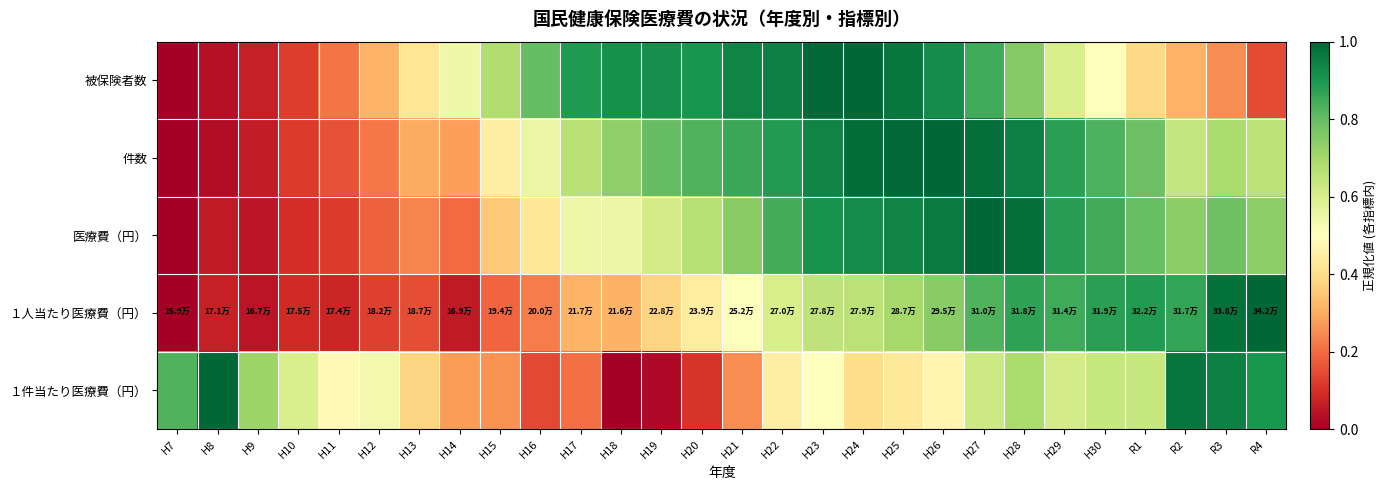

How many categories are shown in the chart?

28